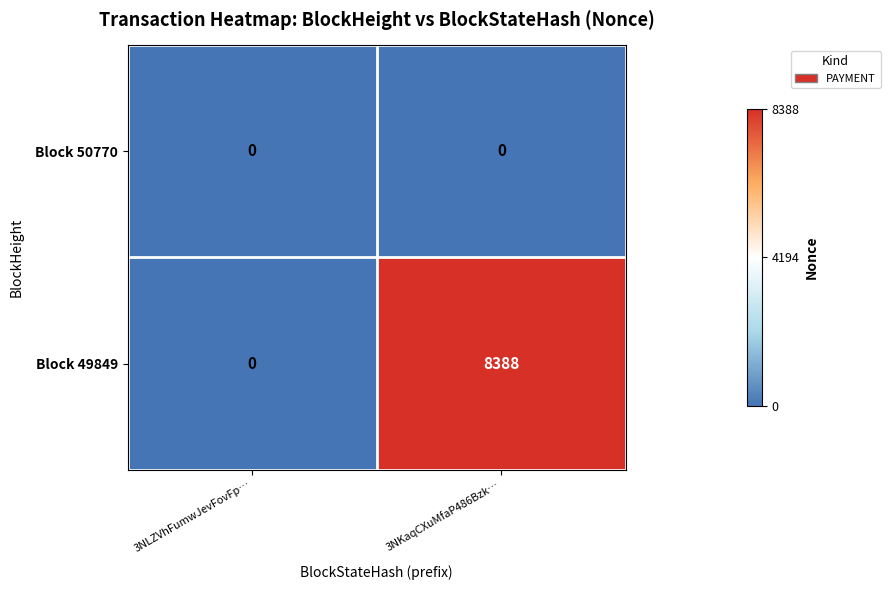

Which series has the largest range (max minus min)?

Block 49849